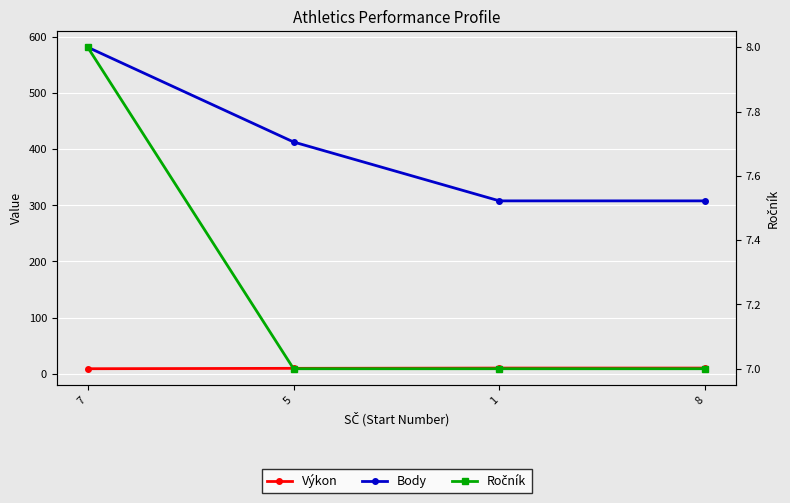

Between 8 and 7, which is larger?

8